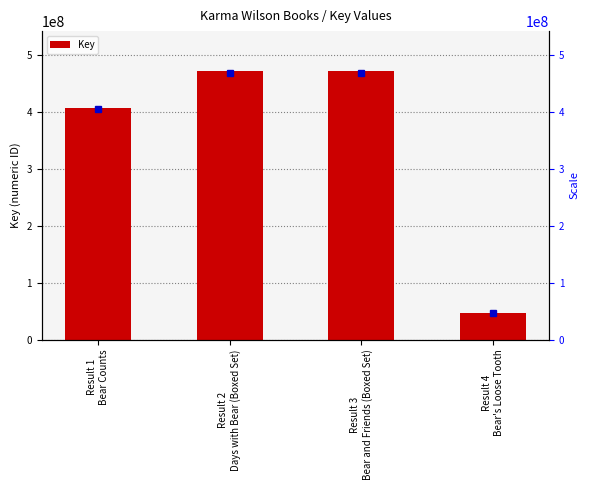

How many values are below 470950005?

2